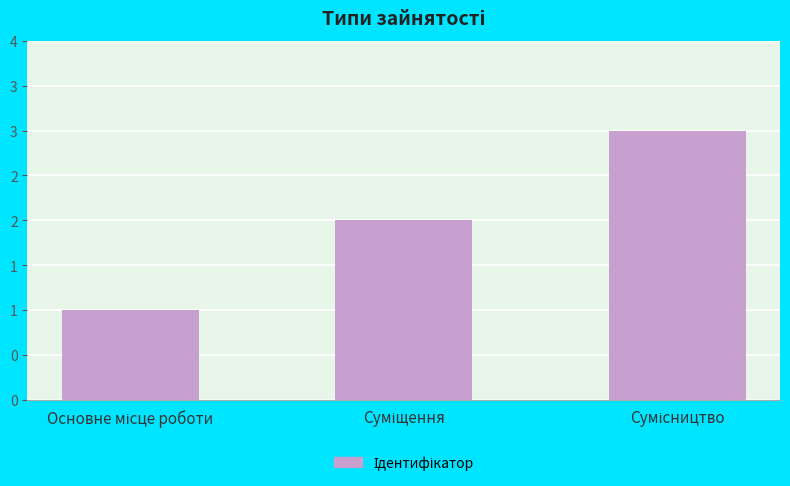

Does the chart contain any negative values?

No